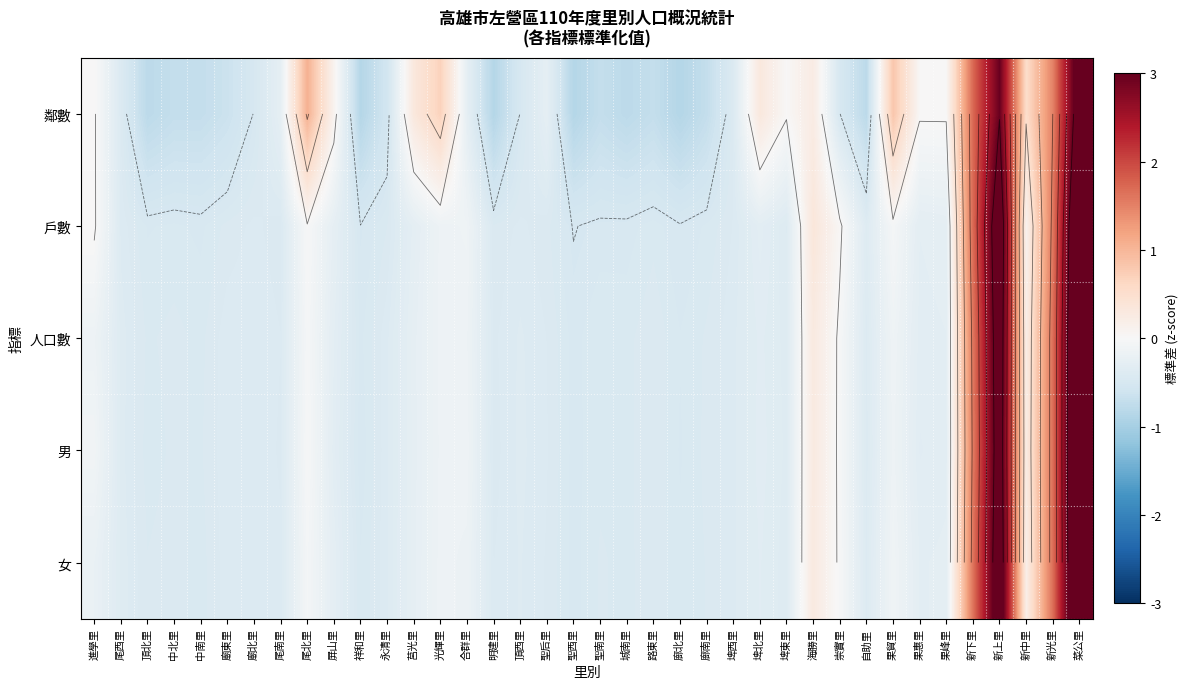

Which category has the highest value in the 鄰數 series?

菜公里